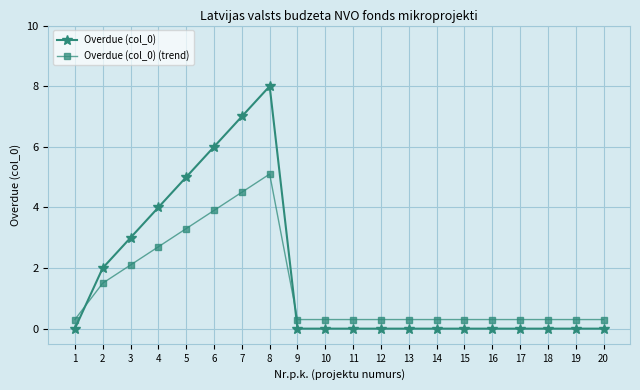

How many intersections are there between Overdue (col_0) and Overdue (col_0) (trend)?

2